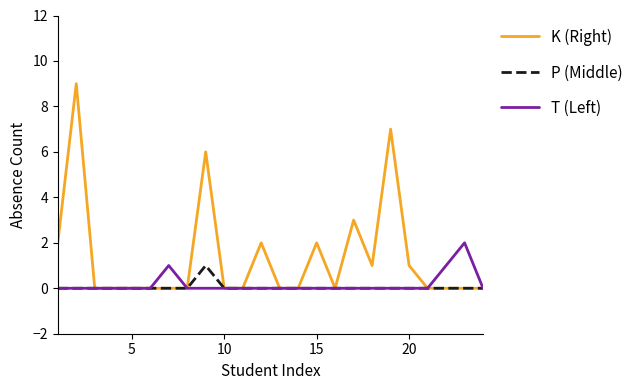

Which series has the largest total across all categories?

K (Right)